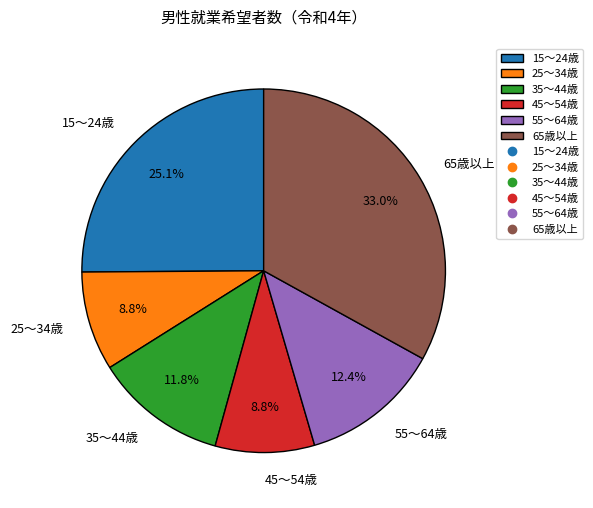

Which category has the biggest portion of the pie?

65歳以上